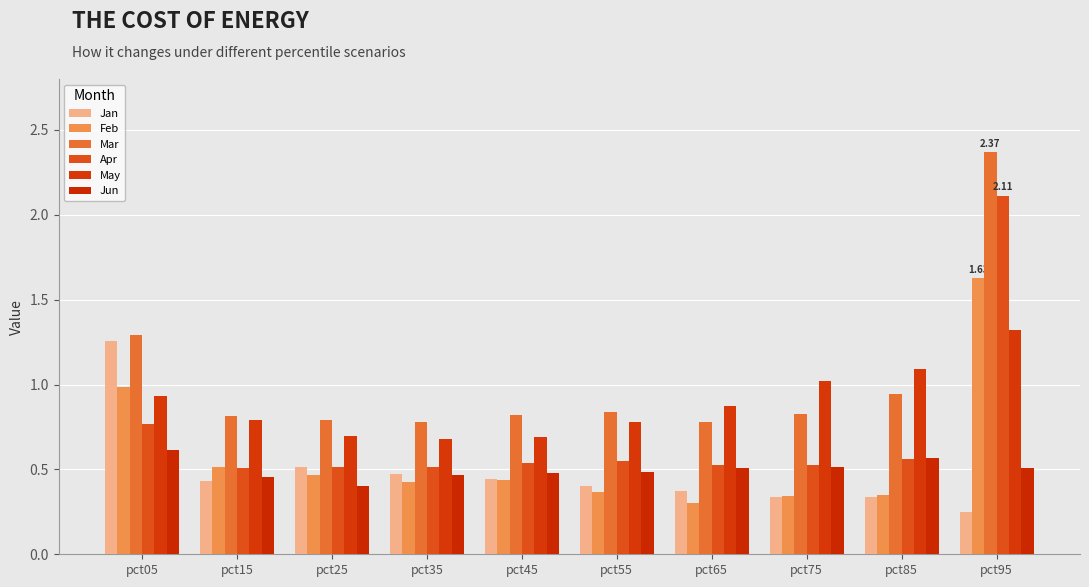

Rank the series at pct75 from highest to lowest value.

May, Mar, Apr, Jun, Feb, Jan